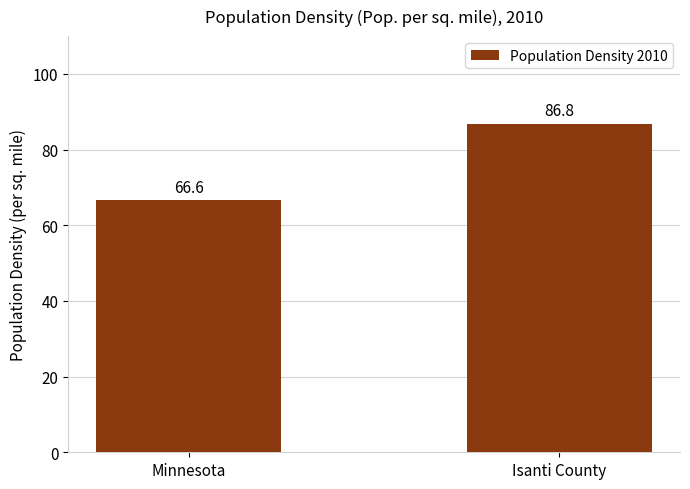

Rank the categories by value from highest to lowest.

Isanti County, Minnesota